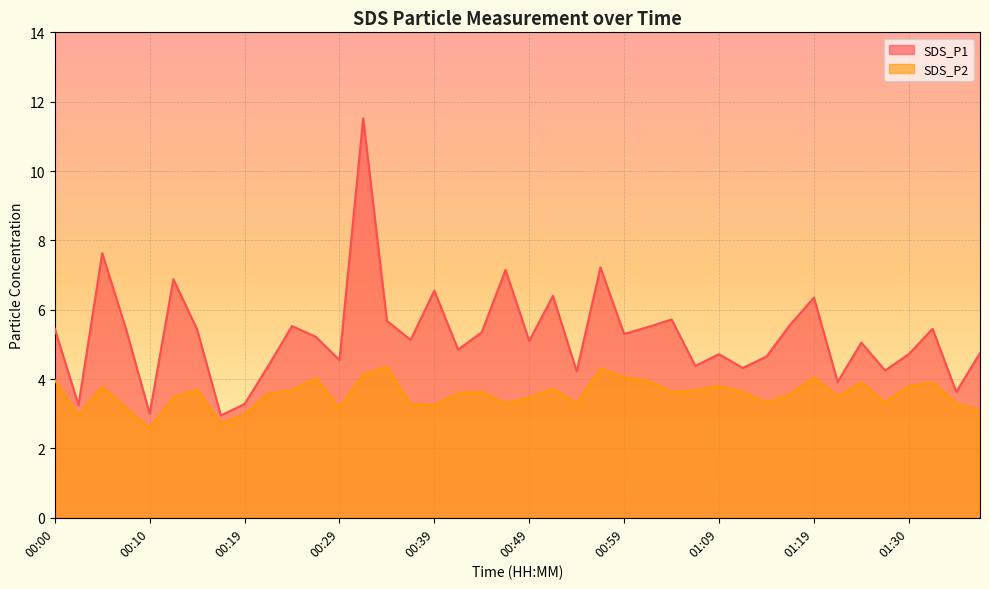

Which label corresponds to the smallest value in the chart?

00:10